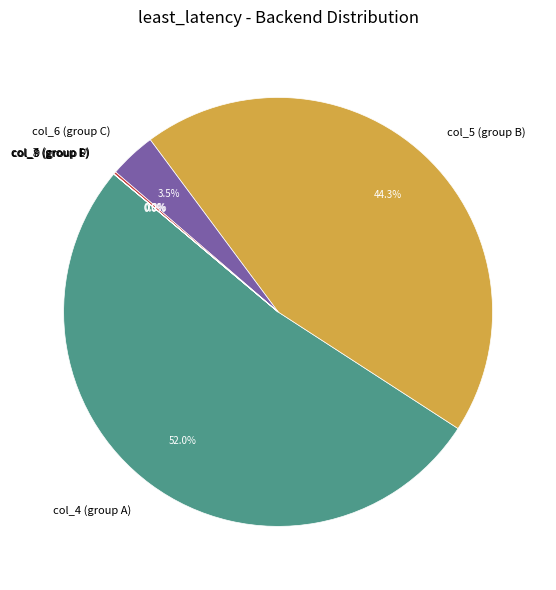

Approximately how many times larger is the value at col_5 (group B) compared to col_4 (group A)?

0.9